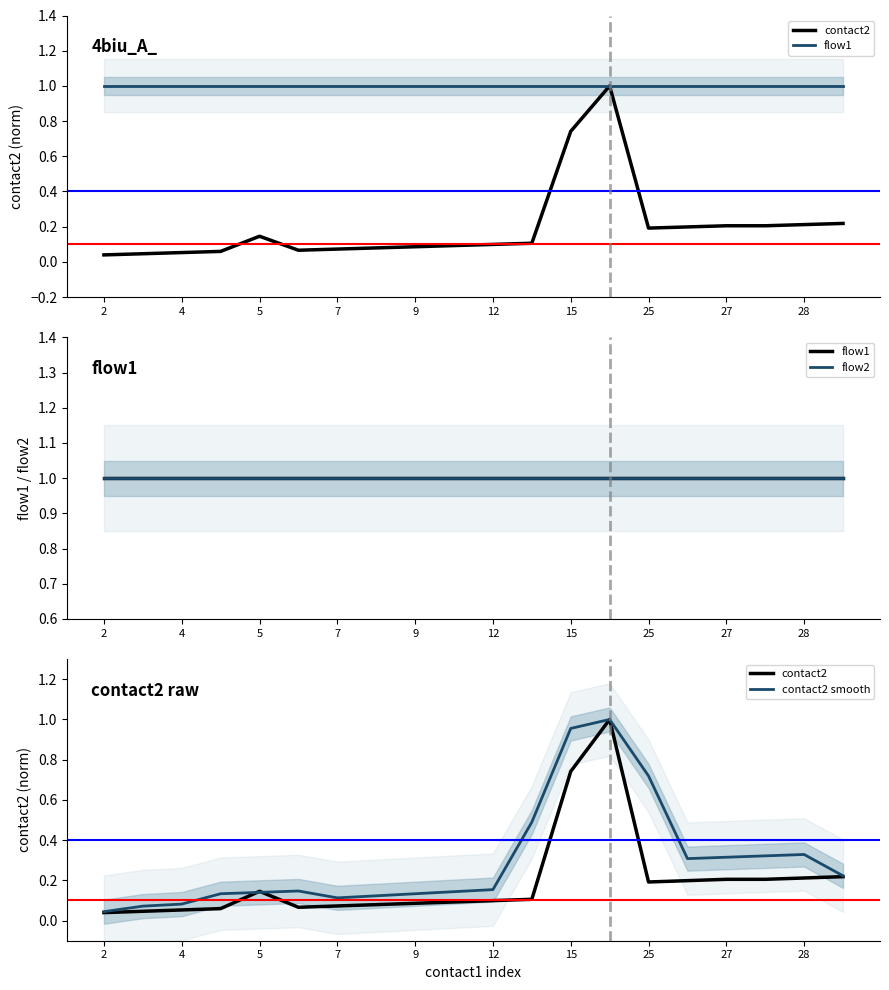

The value of contact2 at 12 is 0.1. True or false?

True